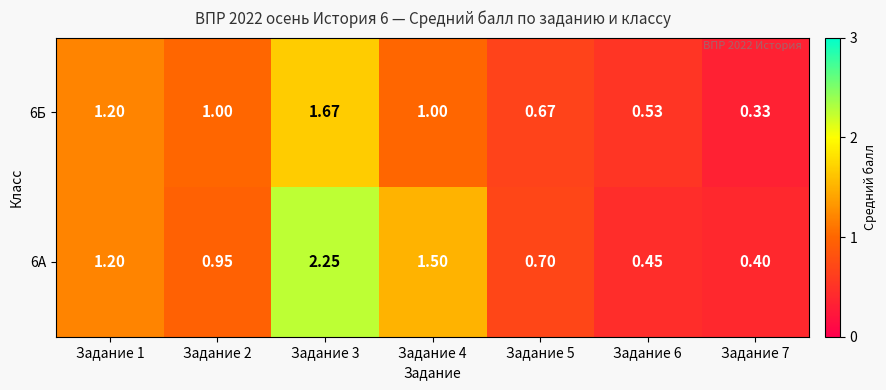

Is the value of 6Б at Задание 7 greater than the value of 6А at Задание 5?

No